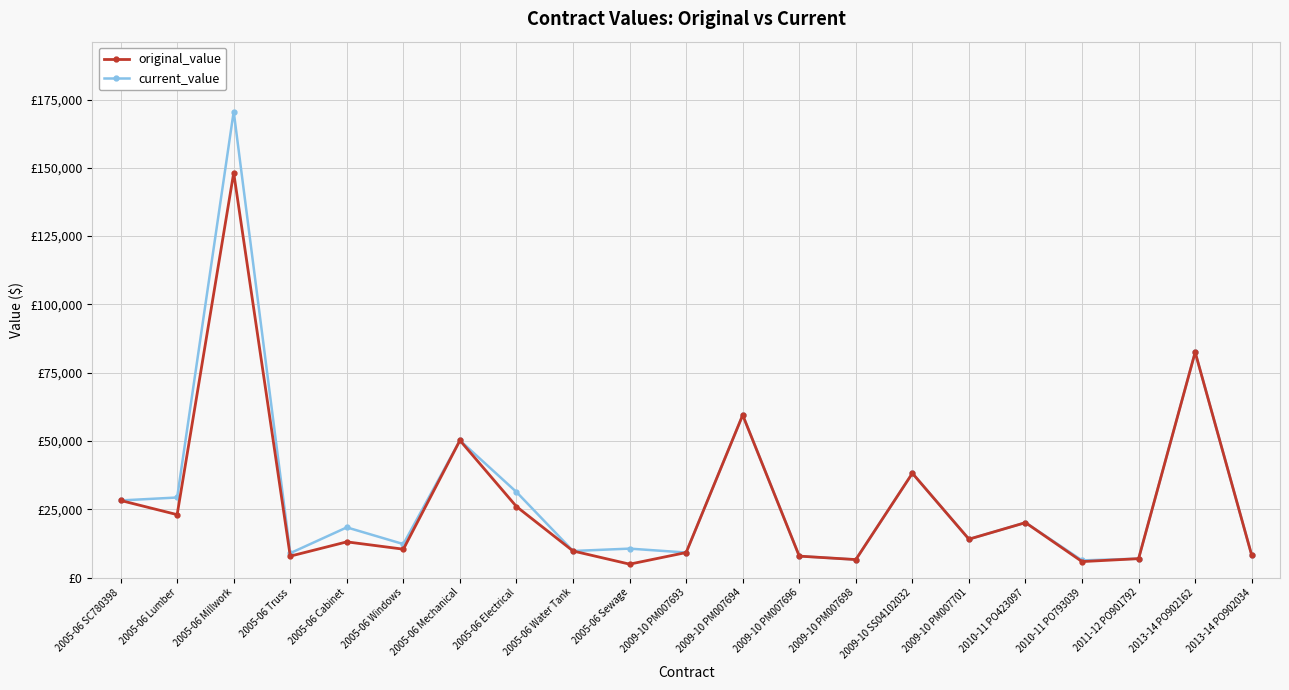

Rank the series by their maximum value, from lowest to highest.

original_value, current_value